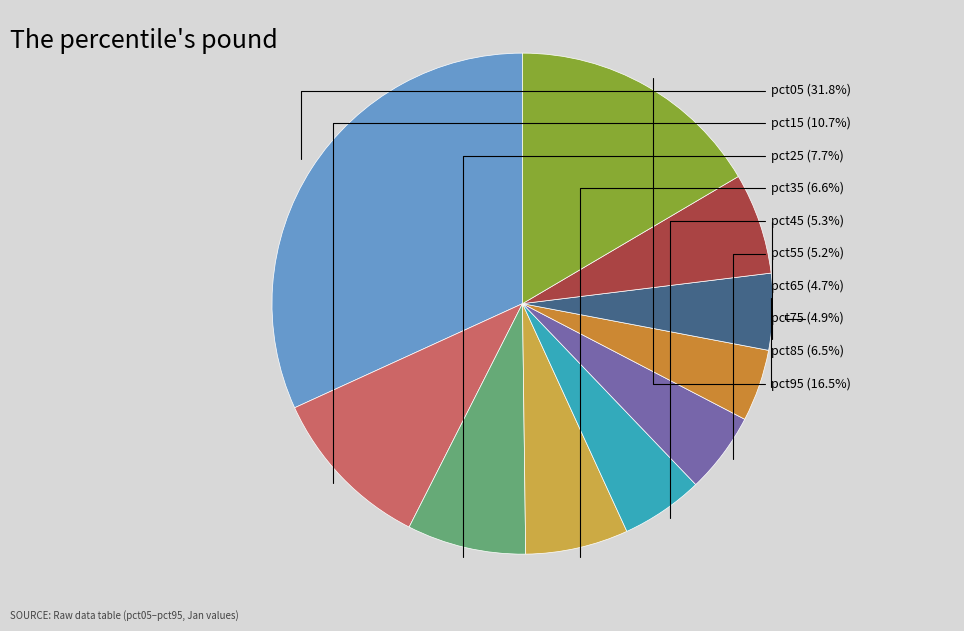

What percentage is the pct15 slice, to the nearest percent?

11%